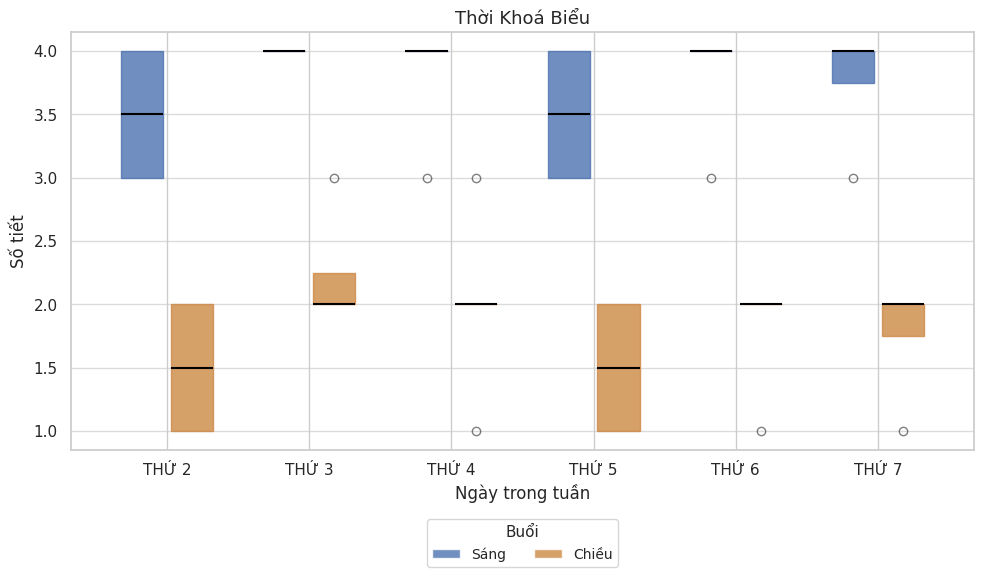

Reading left to right, read every box against the y-axis: the position of its median line, the range the box covers, and the ends of its whiskers. The values are not printed on the chart, so give them approximately, as read against the axis.

THỨ 2 (Sáng): median 3.50, box 3.00 to 4.00, whiskers 3.00 to 4.00
THỨ 2 (Chiều): median 1.50, box 1.00 to 2.00, whiskers 1.00 to 2.00
THỨ 3 (Sáng): box collapsed to a line at 4.00, whiskers 4.00 to 4.00
THỨ 3 (Chiều): median 2.00 (drawn on the box's lower edge), box 2.00 to 2.25, whiskers 2.00 to 2.25
THỨ 4 (Sáng): box collapsed to a line at 4.00, whiskers 4.00 to 4.00
THỨ 4 (Chiều): box collapsed to a line at 2.00, whiskers 2.00 to 2.00
THỨ 5 (Sáng): median 3.50, box 3.00 to 4.00, whiskers 3.00 to 4.00
THỨ 5 (Chiều): median 1.50, box 1.00 to 2.00, whiskers 1.00 to 2.00
THỨ 6 (Sáng): box collapsed to a line at 4.00, whiskers 4.00 to 4.00
THỨ 6 (Chiều): box collapsed to a line at 2.00, whiskers 2.00 to 2.00
THỨ 7 (Sáng): median 4.00 (drawn on the box's upper edge), box 3.75 to 4.00, whiskers 3.75 to 4.00
THỨ 7 (Chiều): median 2.00 (drawn on the box's upper edge), box 1.75 to 2.00, whiskers 1.75 to 2.00